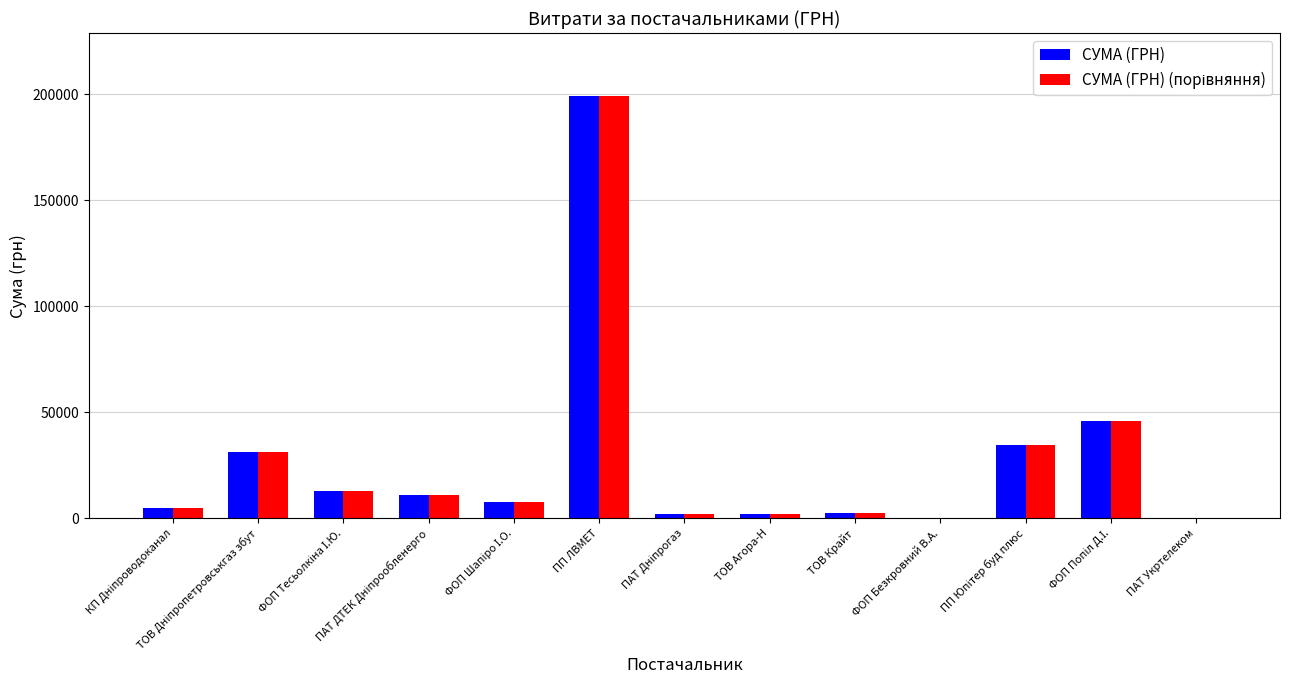

What is the sum of all СУМА (ГРН) values?

354456.0